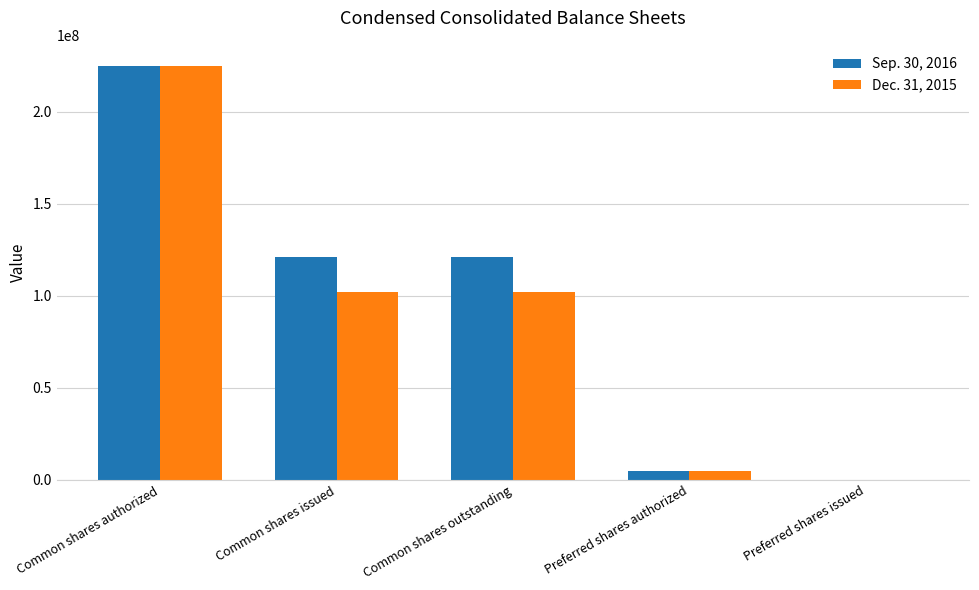

At which category is the sum across all series the highest?

Common shares authorized